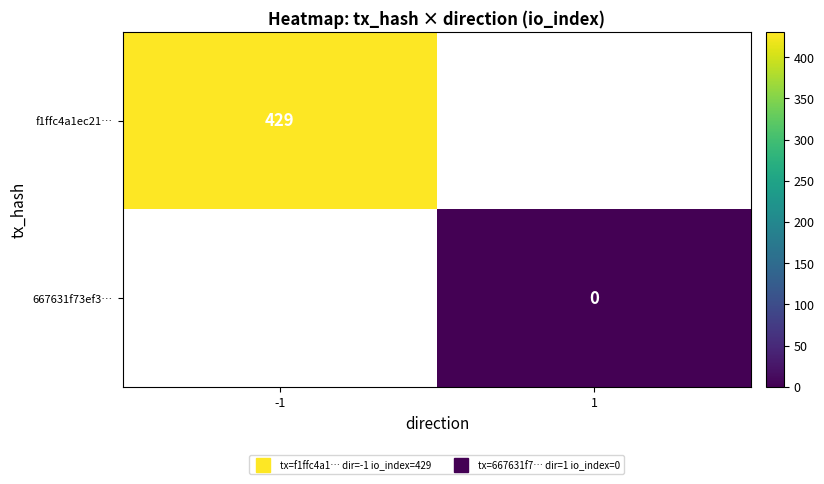

Which series has the largest range (max minus min)?

f1ffc4a1ec21…